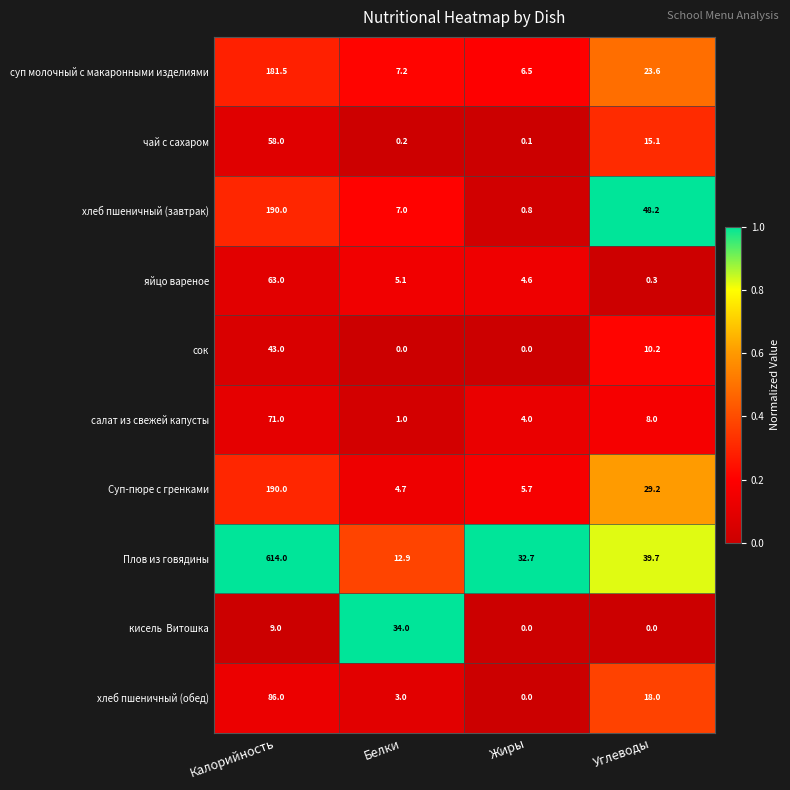

Which category has the highest value across all series?

Калорийность